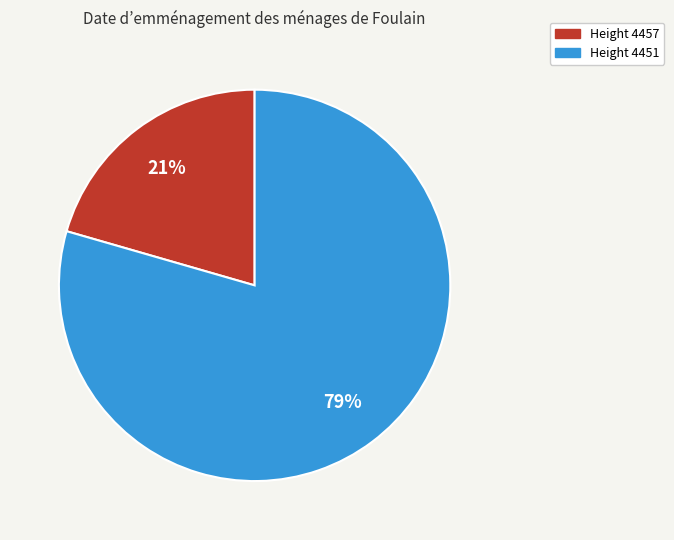

To the nearest percent, what is the average slice percentage?

50%